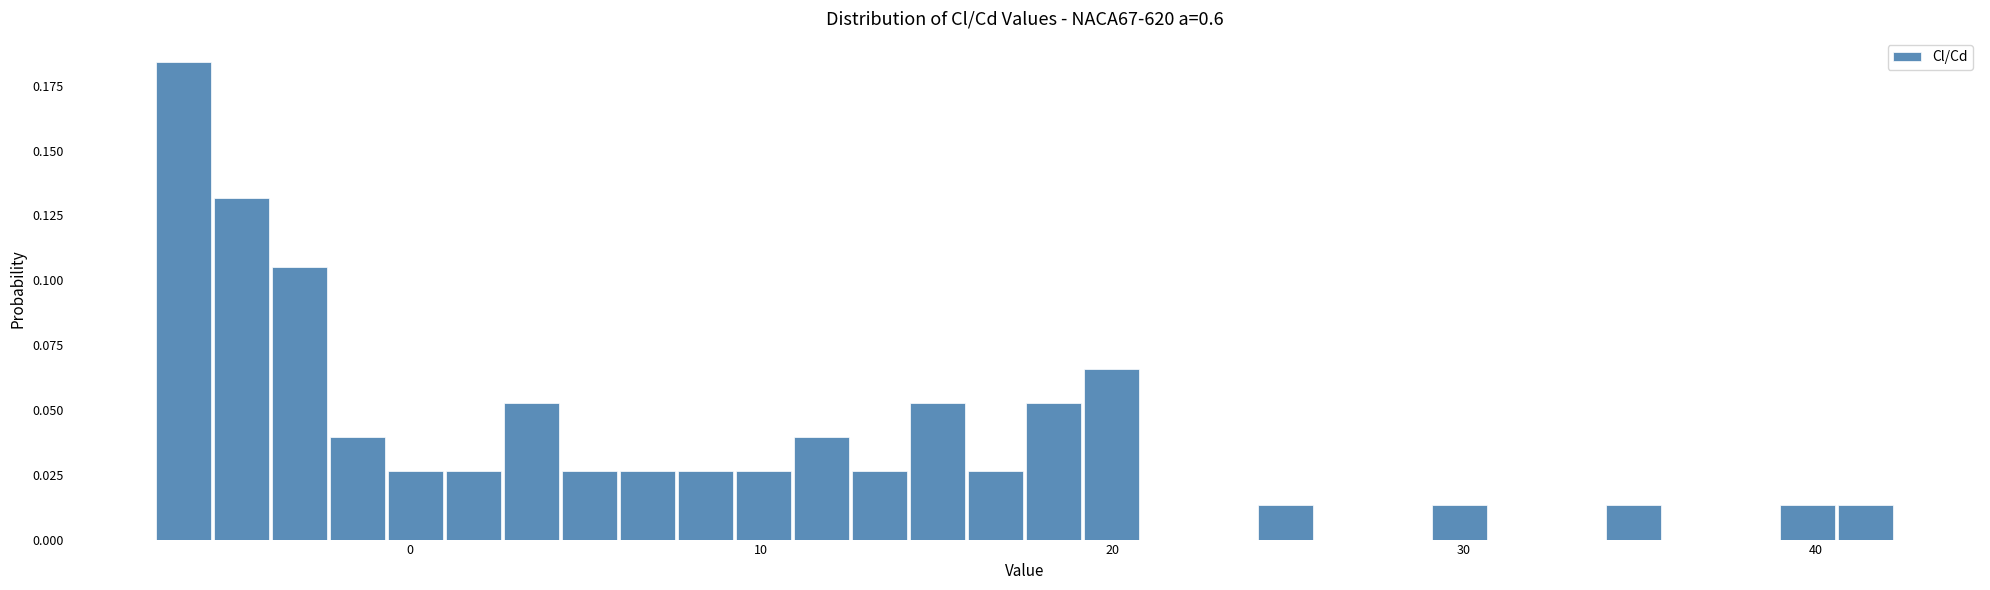

Read against the x-axis, roughly where is the centre of the tallest bar?

-6